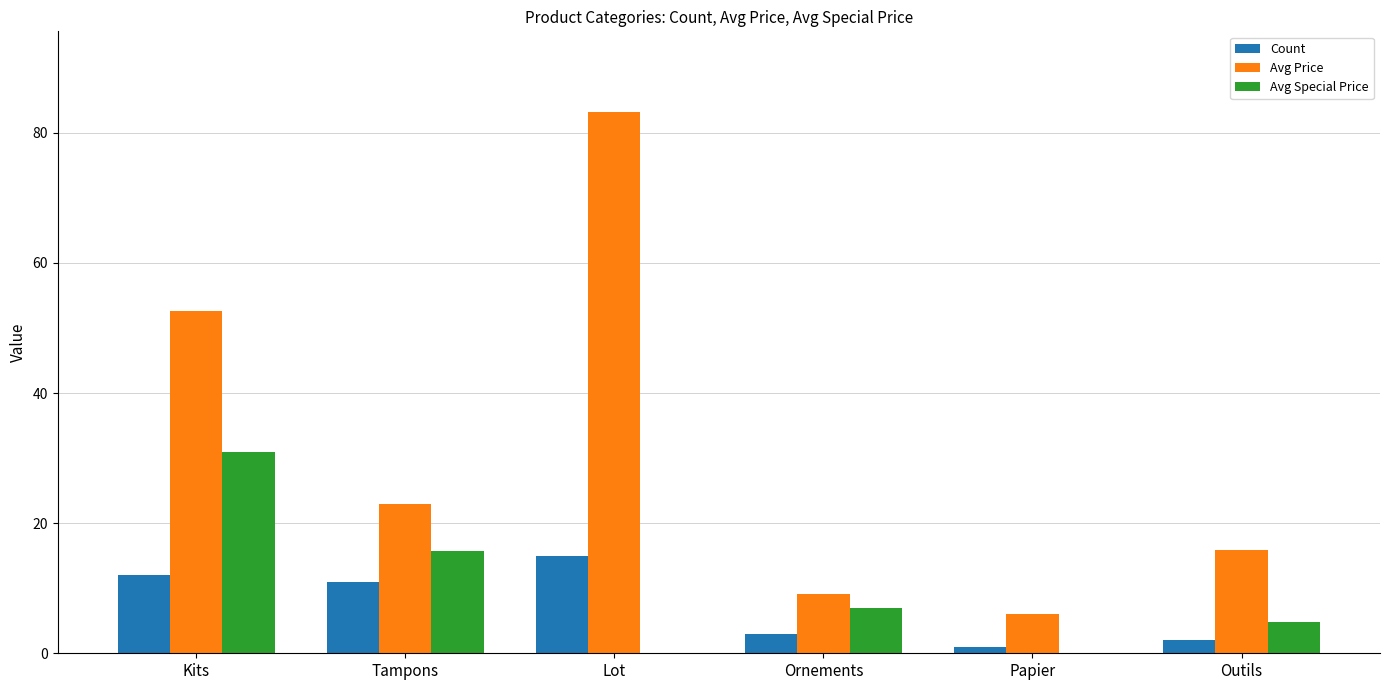

Reading right to left, list all the values displayed in this chart.

Count: 2.0	1.0	3.0	15.0	11.0	12.0
Avg Price: 15.9	6.0	9.1	83.1	22.9	52.7
Avg Special Price: 4.9	0.0	7.0	0.0	15.7	30.9